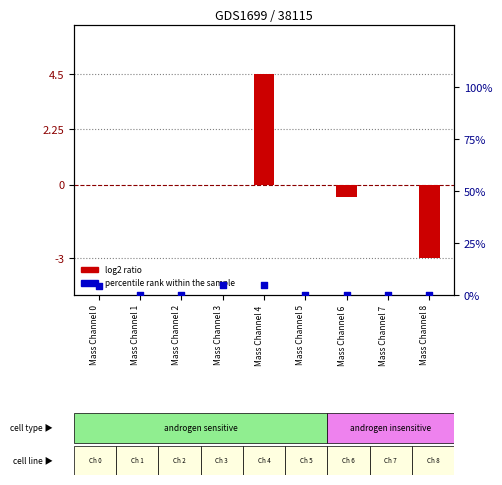

Is the value of percentile rank within the sample at Mass Channel 6 greater than the value of log2 ratio at Mass Channel 7?

No